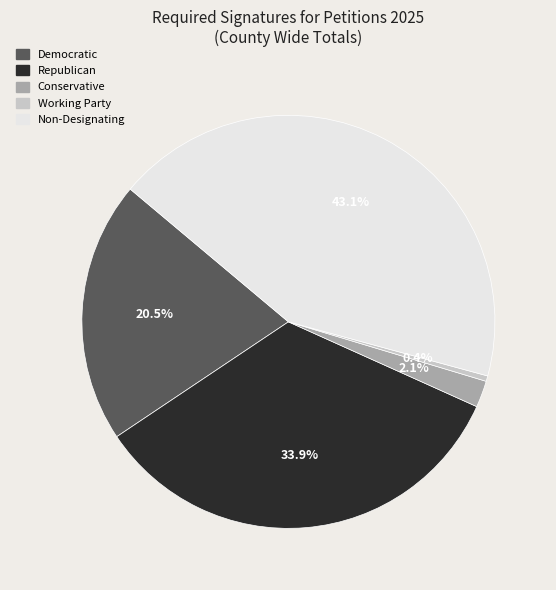

Between Democratic and Non-Designating, which is larger?

Non-Designating